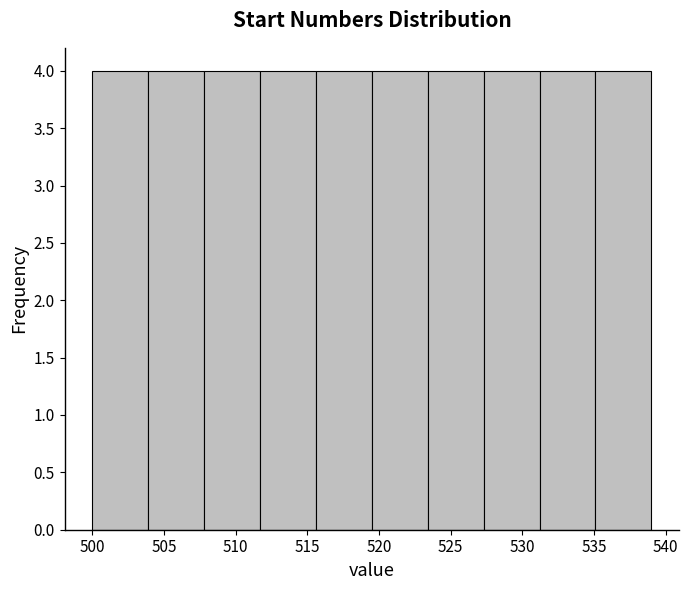

What is the height of the bar covering 500.0 to 503.9 on the x-axis? Neither the bar edges nor the heights are printed on the chart, so give them approximately, as read against the axes.

4